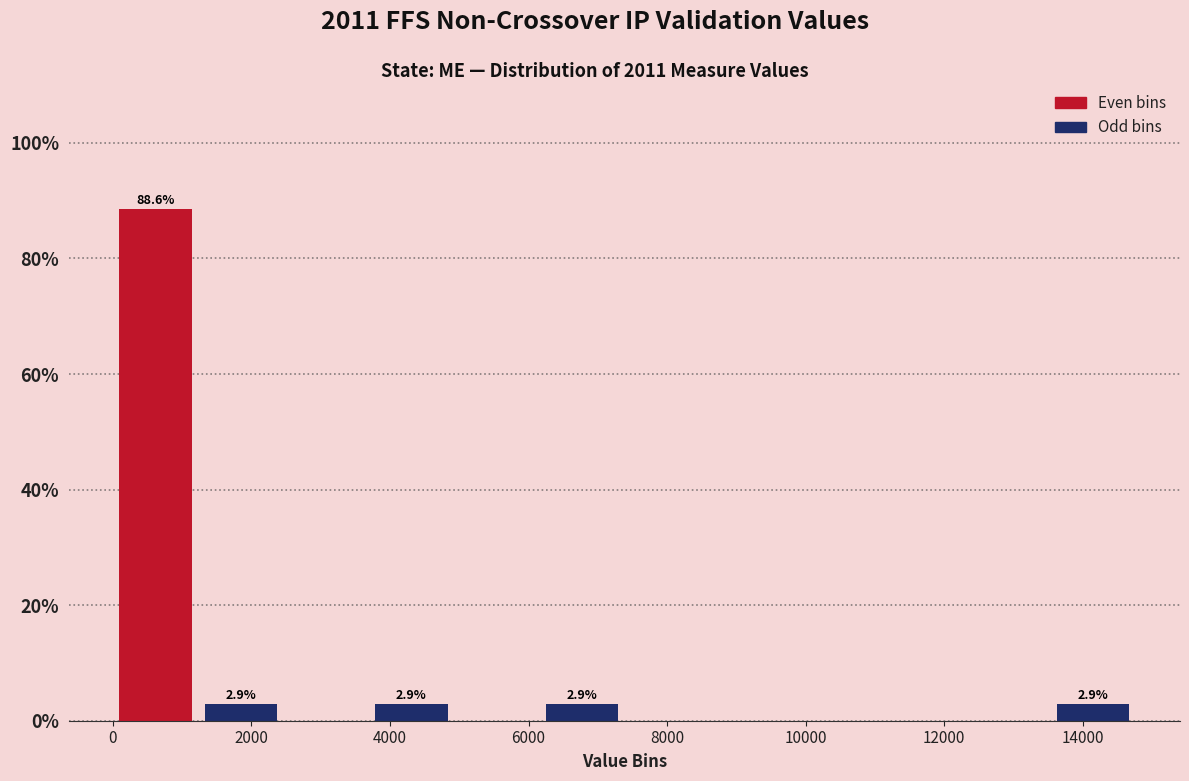

Over which range of the x-axis is the bar tallest?

0 to 1200